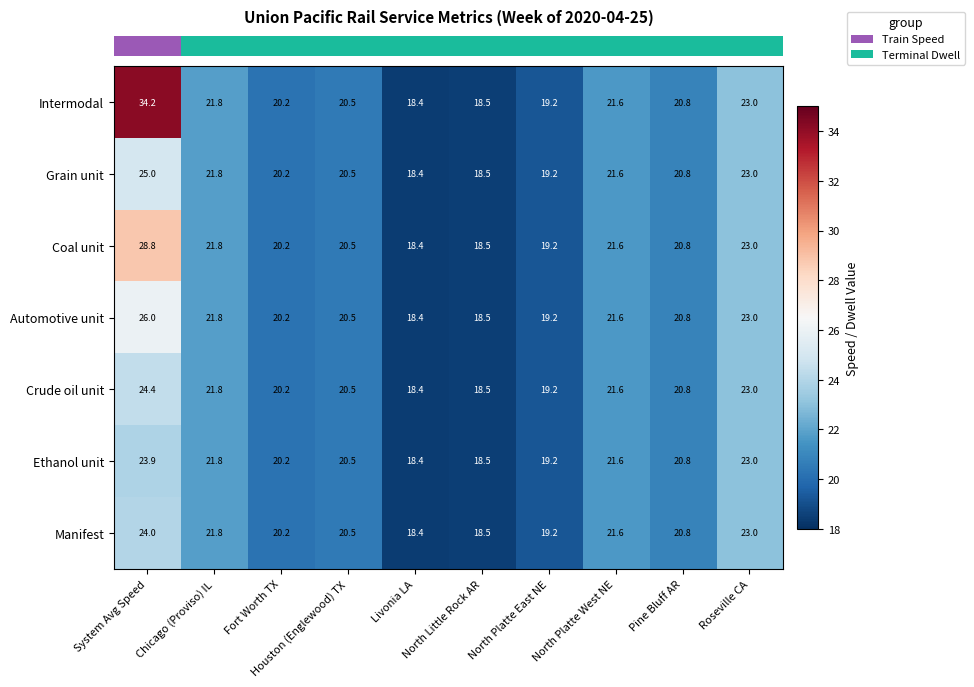

What is the difference between the maximum and minimum values in the Ethanol unit series?

5.5